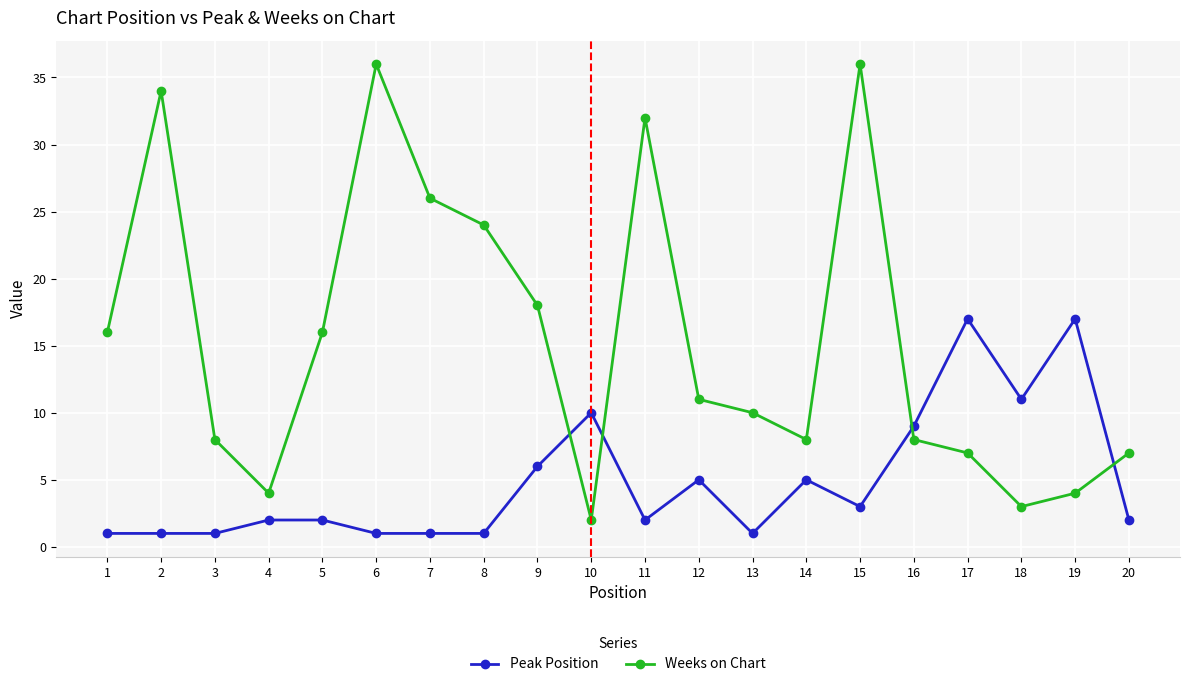

Between 6 and 7, which series saw the biggest shift?

Weeks on Chart